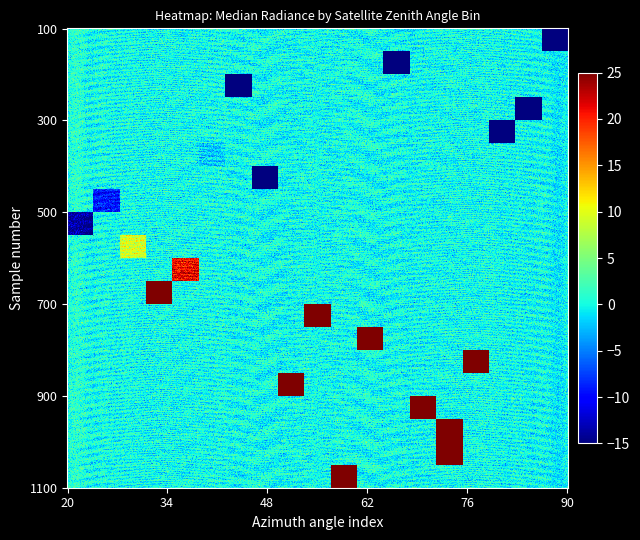

What is the smallest value displayed?

-68.8